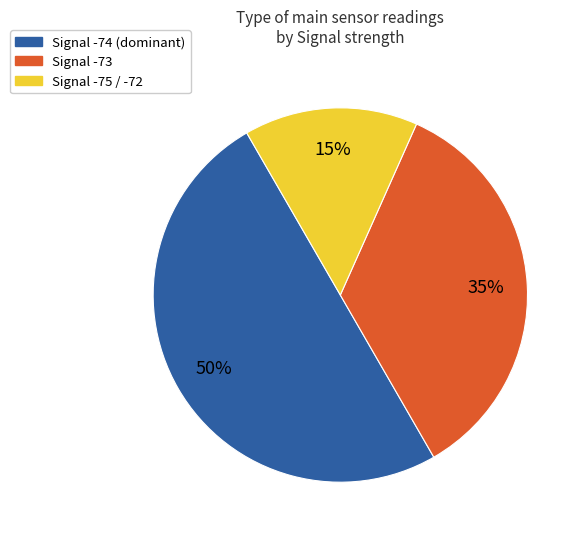

To the nearest percent, what is the difference between the largest and smallest slice percentages?

35%